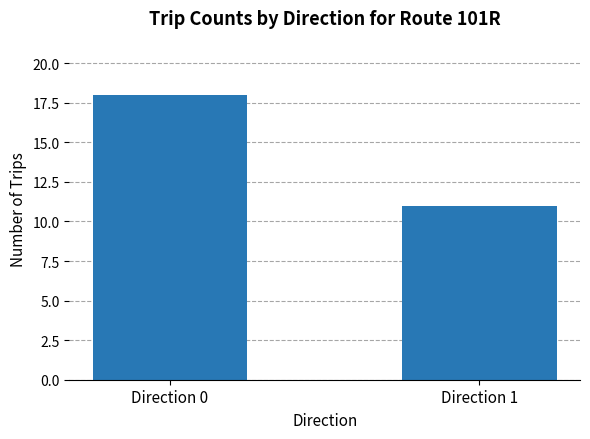

List the labels in order of value, largest first.

Direction 0, Direction 1